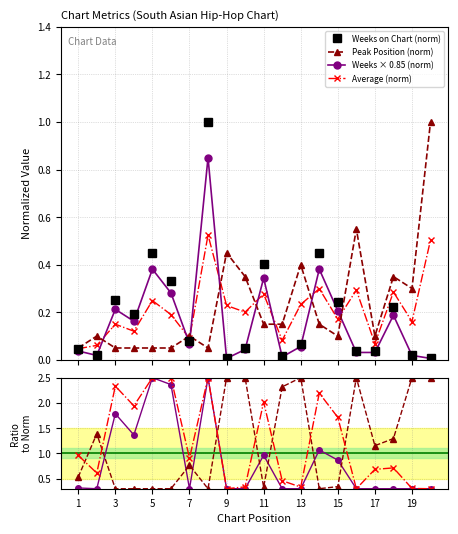

What value does the Peak Position series have at 18?

0.3